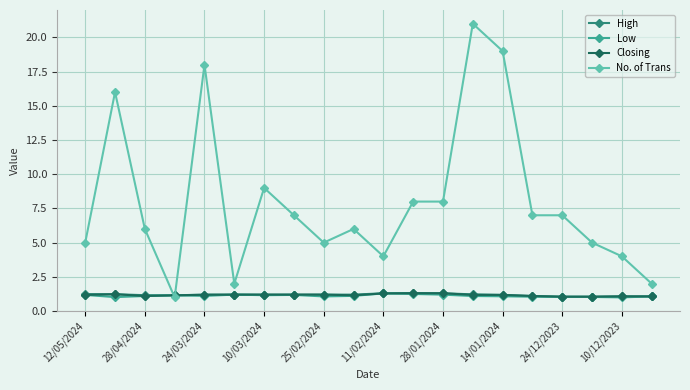

What is the minimum value for Low?

1.0